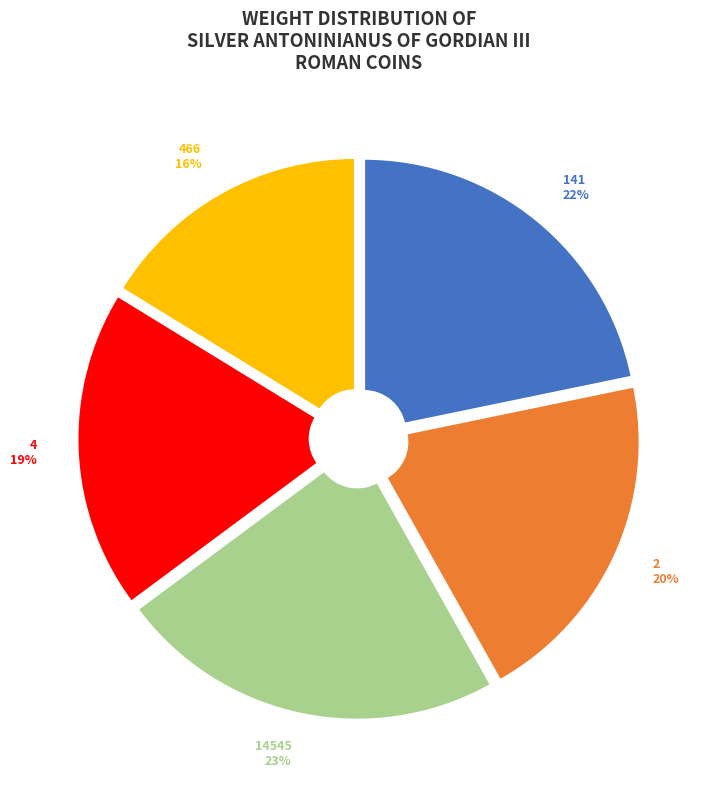

To the nearest percent, what is the average slice percentage?

20%